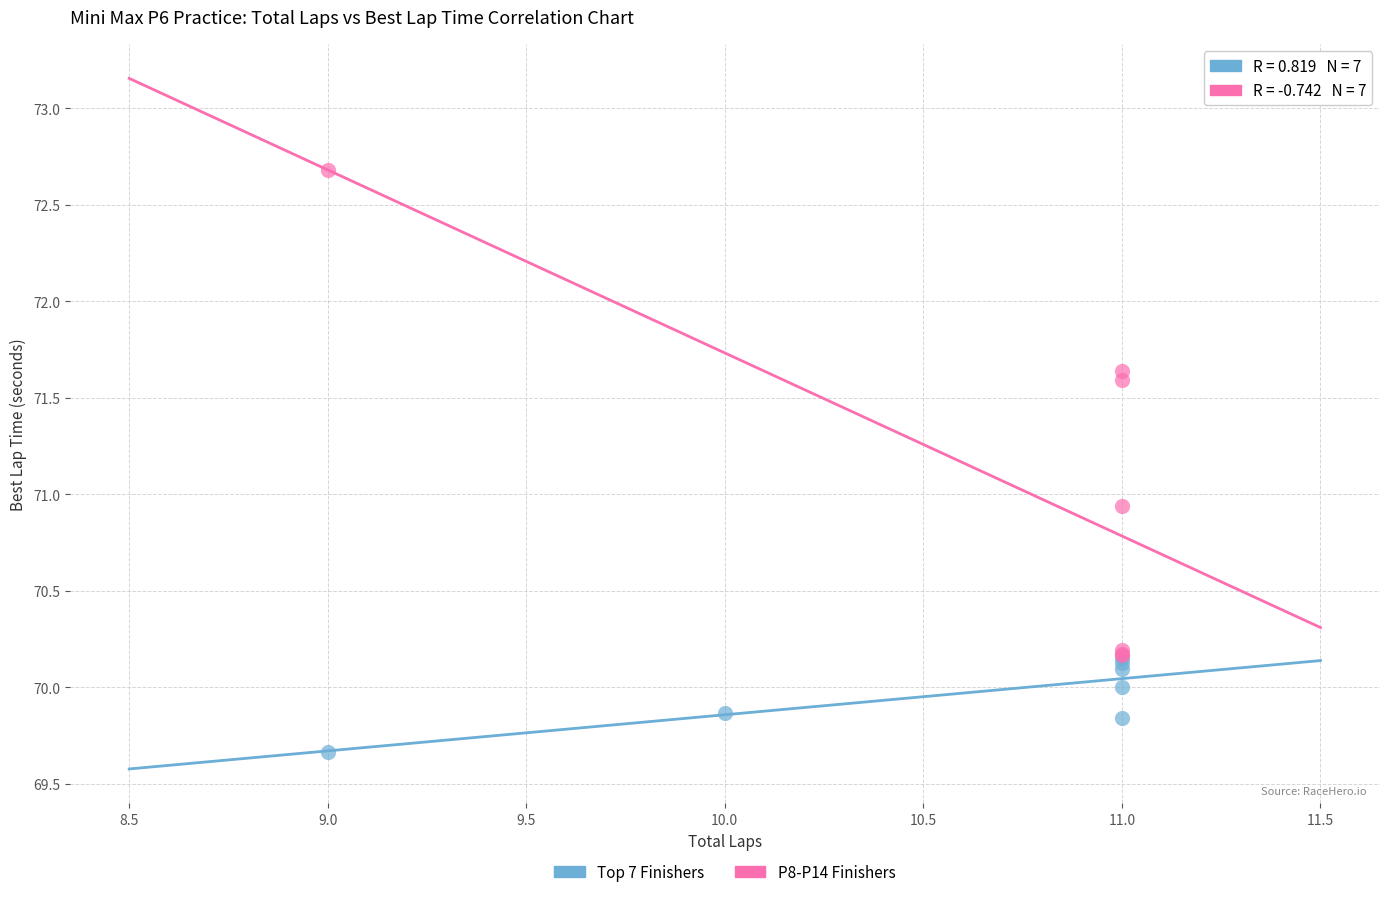

Which series reaches the minimum Y coordinate?

Top 7 Finishers